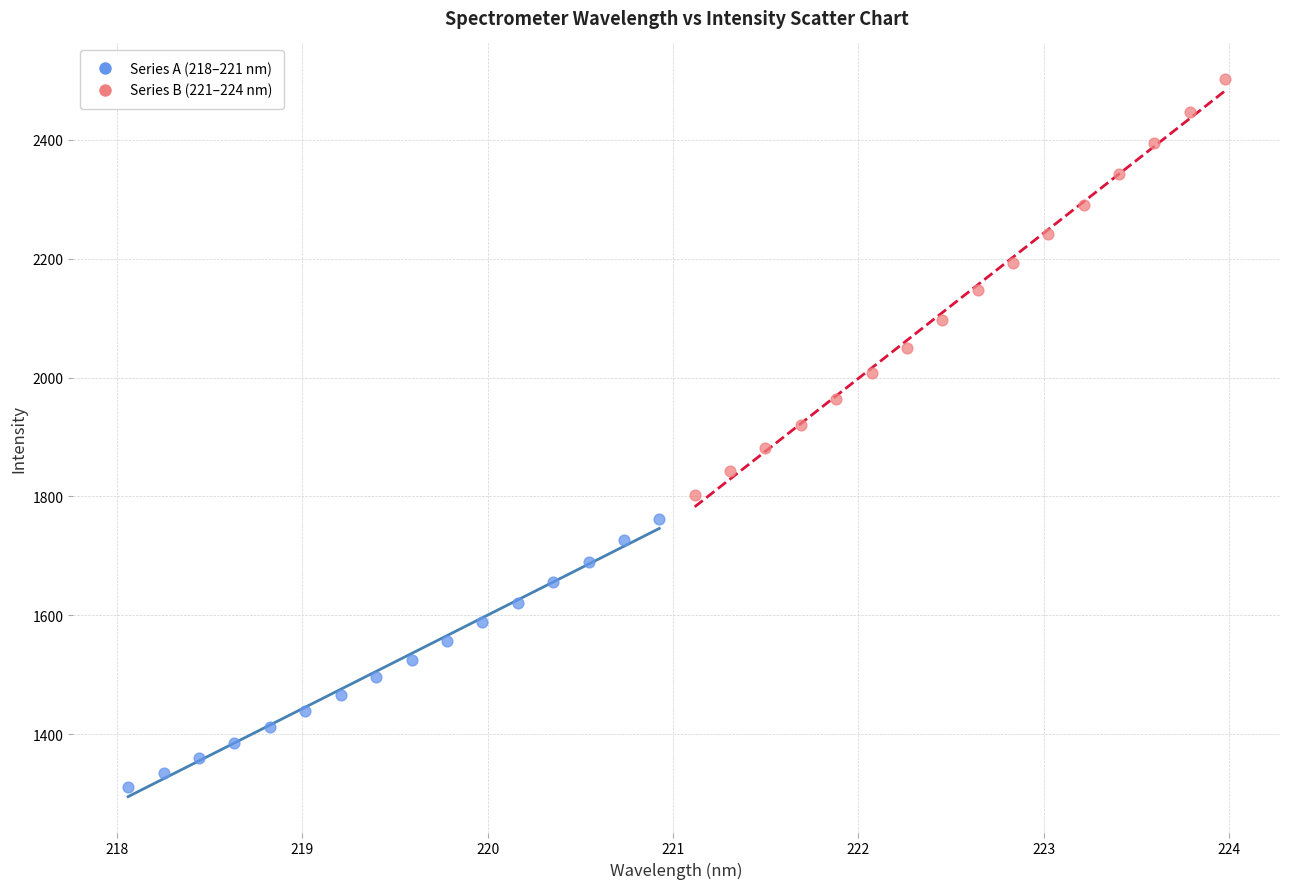

Which series reaches the minimum Y coordinate?

Series A (218–221 nm)